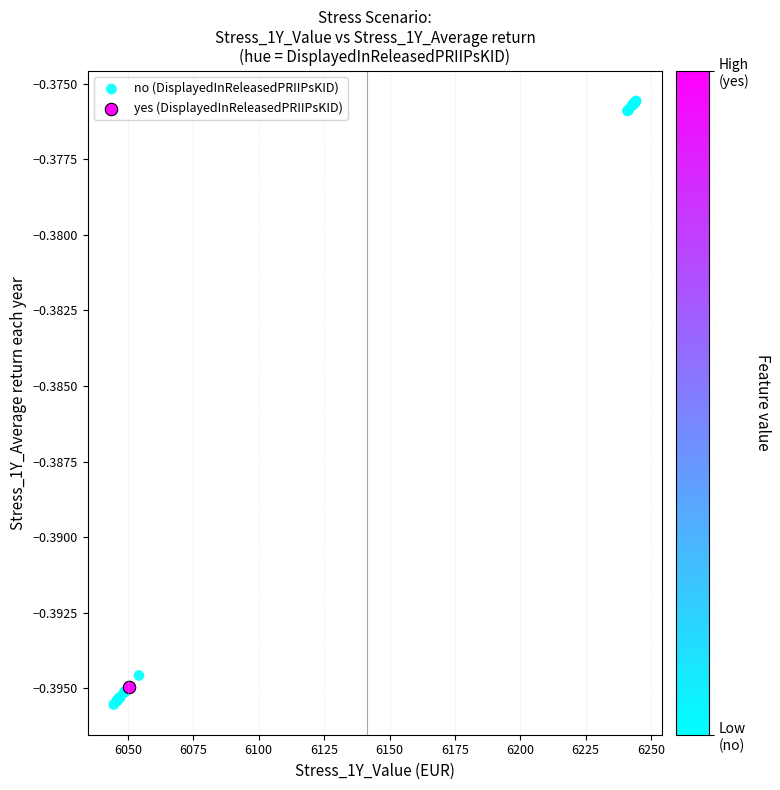

What are all the series names shown in the legend?

no (DisplayedInReleasedPRIIPsKID), yes (DisplayedInReleasedPRIIPsKID)